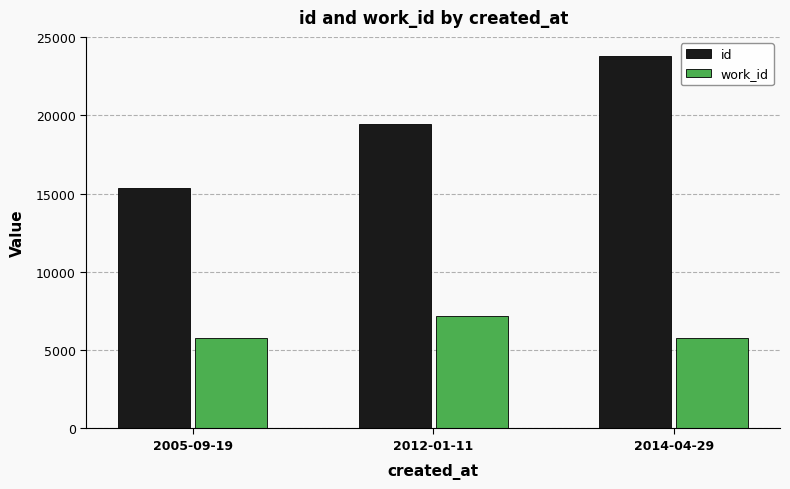

How many id values are between 15362 and 23822?

3